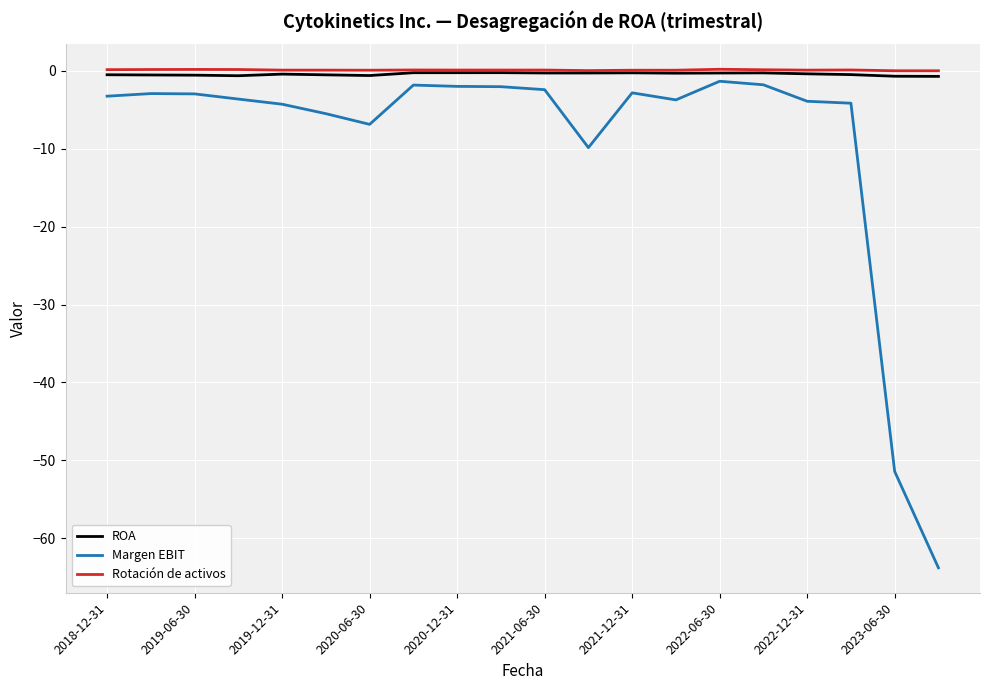

What is the minimum value for Margen EBIT?

-63.8